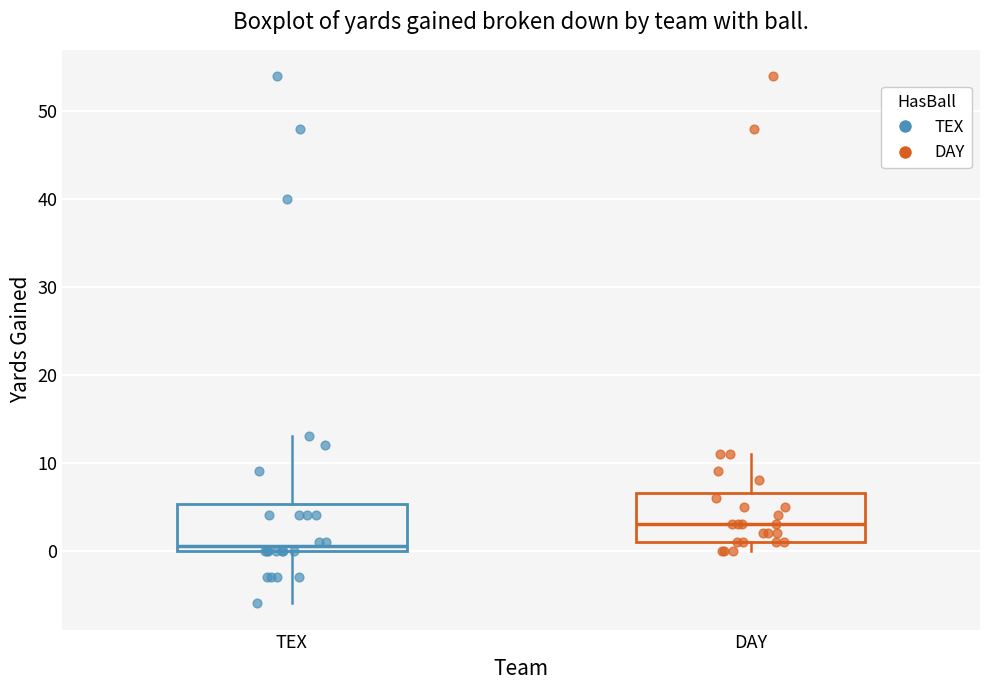

Reading left to right, read every box against the y-axis: the position of its median line, the range the box covers, and the ends of its whiskers. The values are not printed on the chart, so give them approximately, as read against the axis.

TEX: median 1, box 0 to 5, whiskers -6 to 13
DAY: median 3, box 1 to 7, whiskers 0 to 11